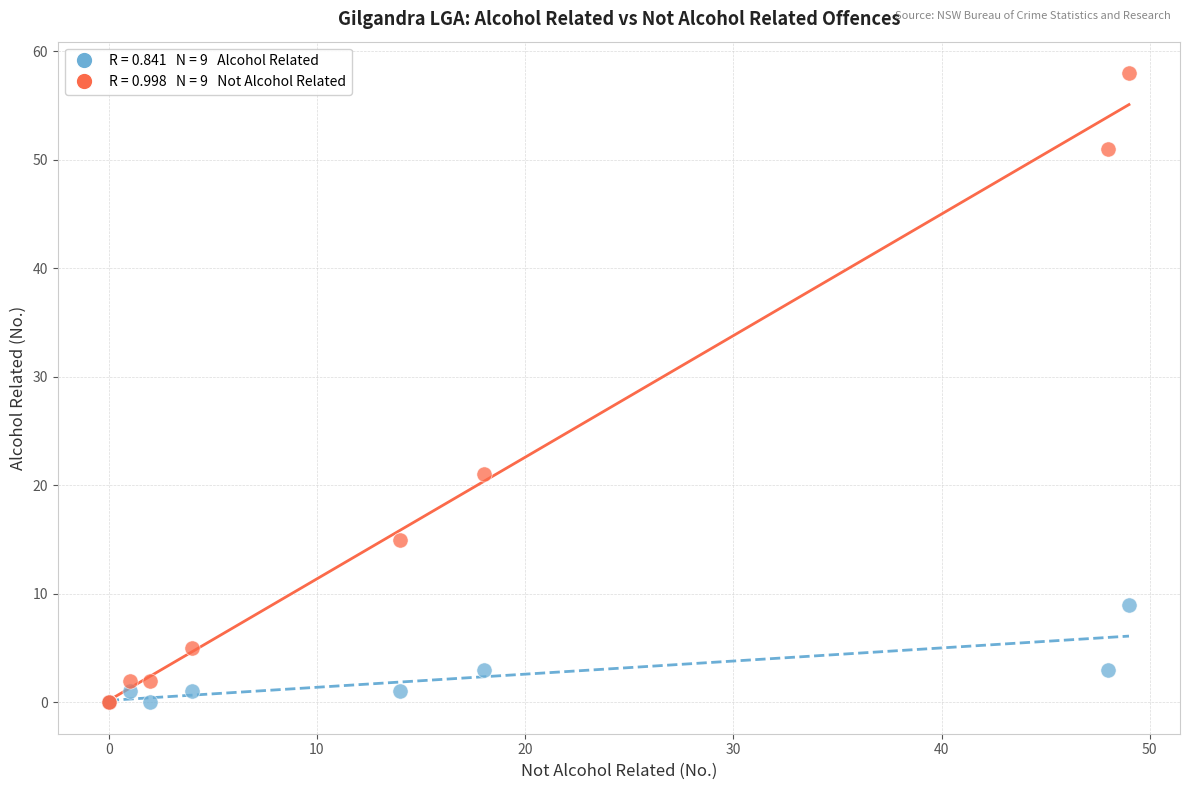

Across all series, what Y value is closest to 29?

21